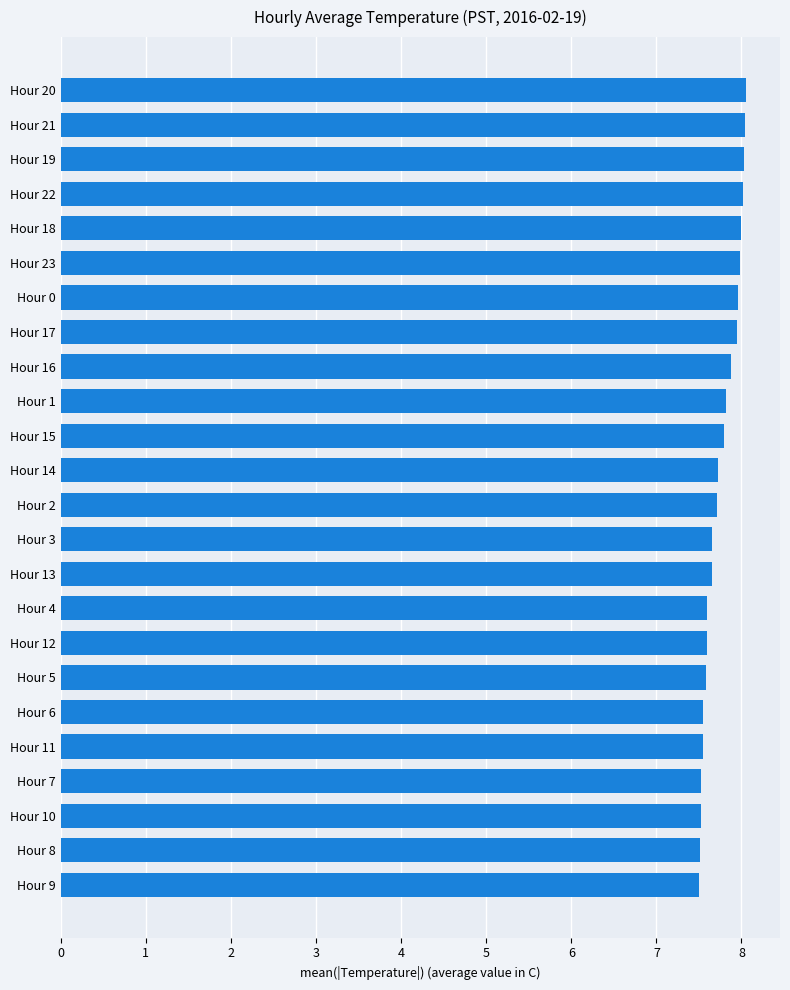

What is the smallest value displayed?

7.5